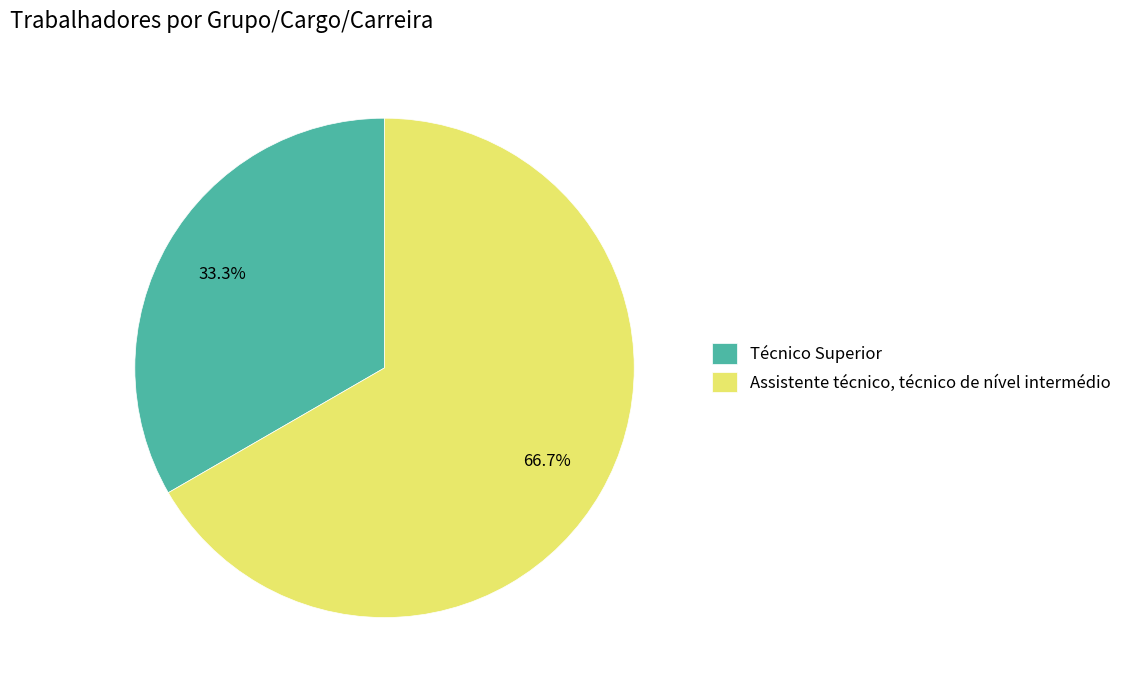

Rank the categories by value from lowest to highest.

Técnico Superior, Assistente técnico, técnico de nível intermédio